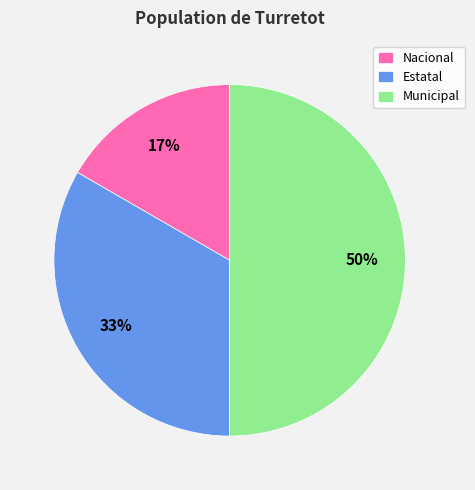

Rank the categories by value from highest to lowest.

Municipal, Estatal, Nacional